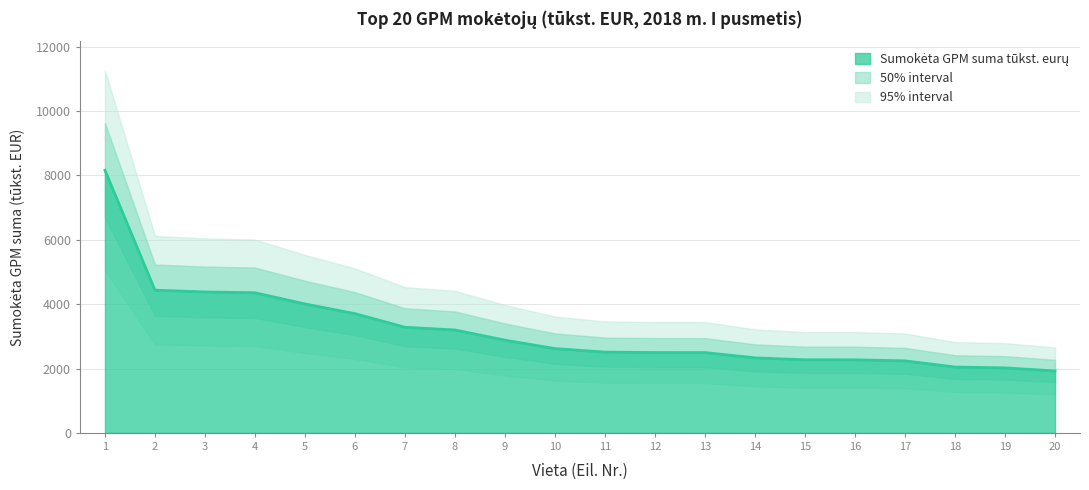

List the labels in order of value, smallest first.

20, 19, 18, 17, 16, 15, 14, 13, 12, 11, 10, 9, 8, 7, 6, 5, 4, 3, 2, 1